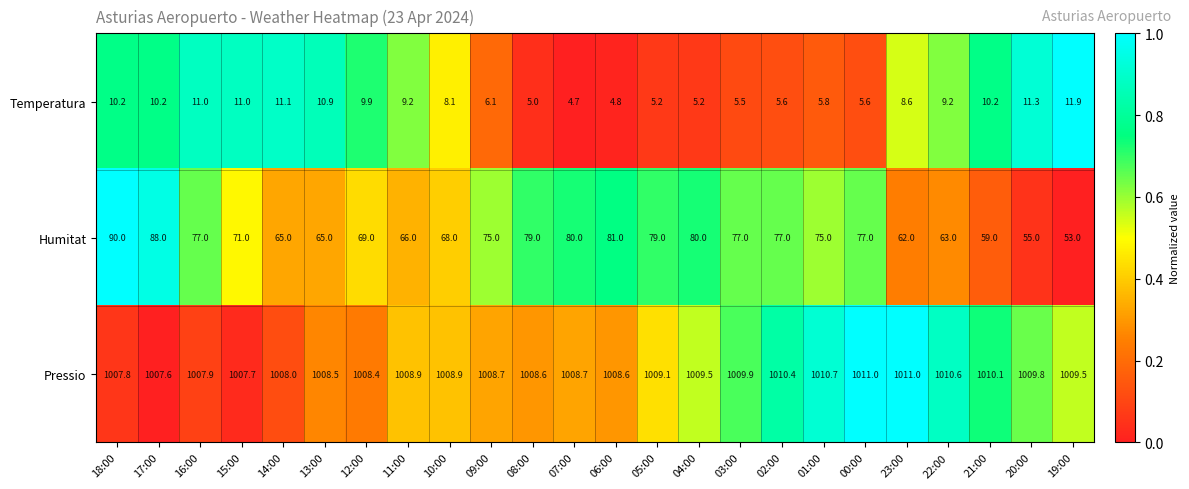

What is the maximum value for Pressio?

1011.0